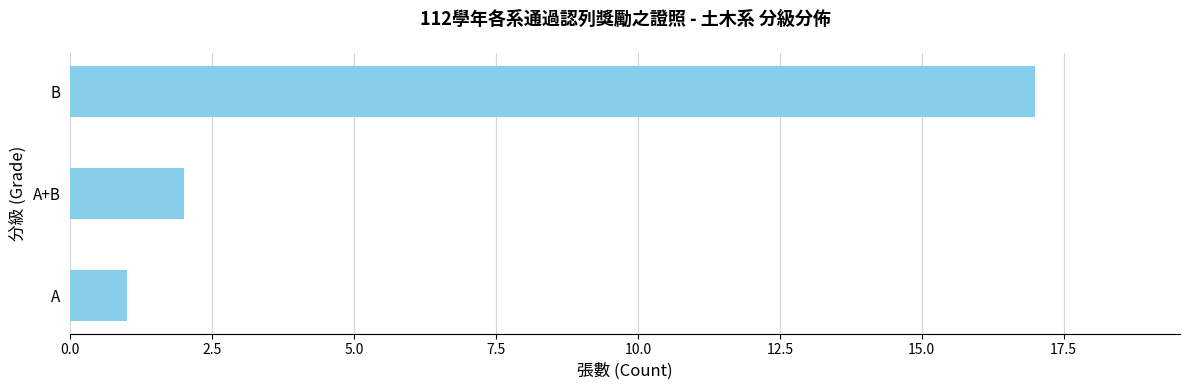

How many data points are less than 2?

1